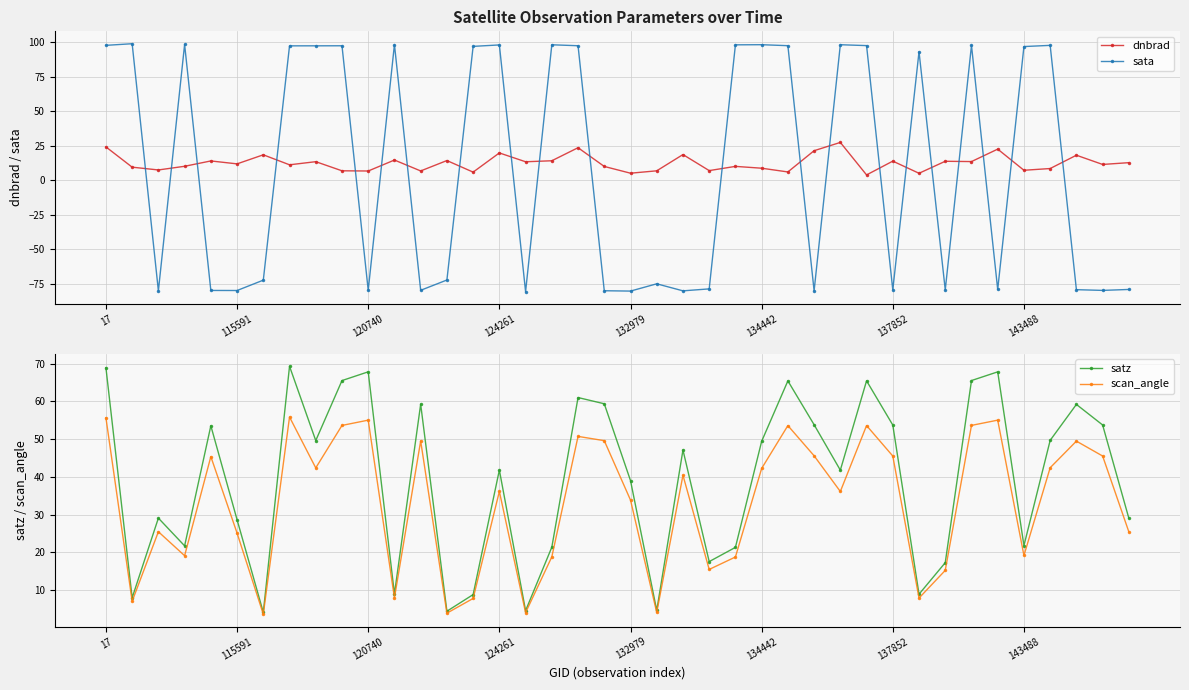

What is the minimum value for sata?

-80.8